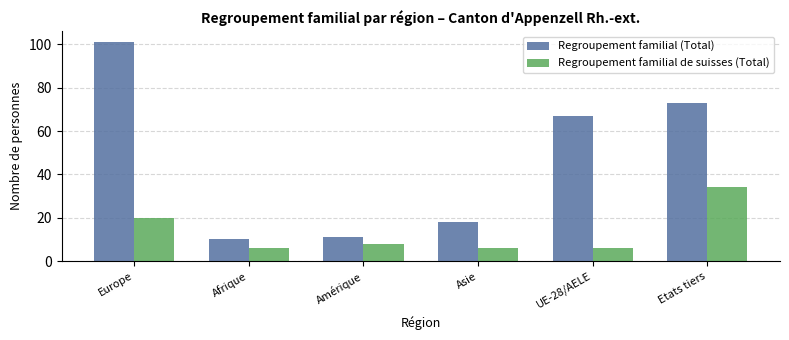

List the series in order of their overall mean, highest first.

Regroupement familial (Total), Regroupement familial de suisses (Total)